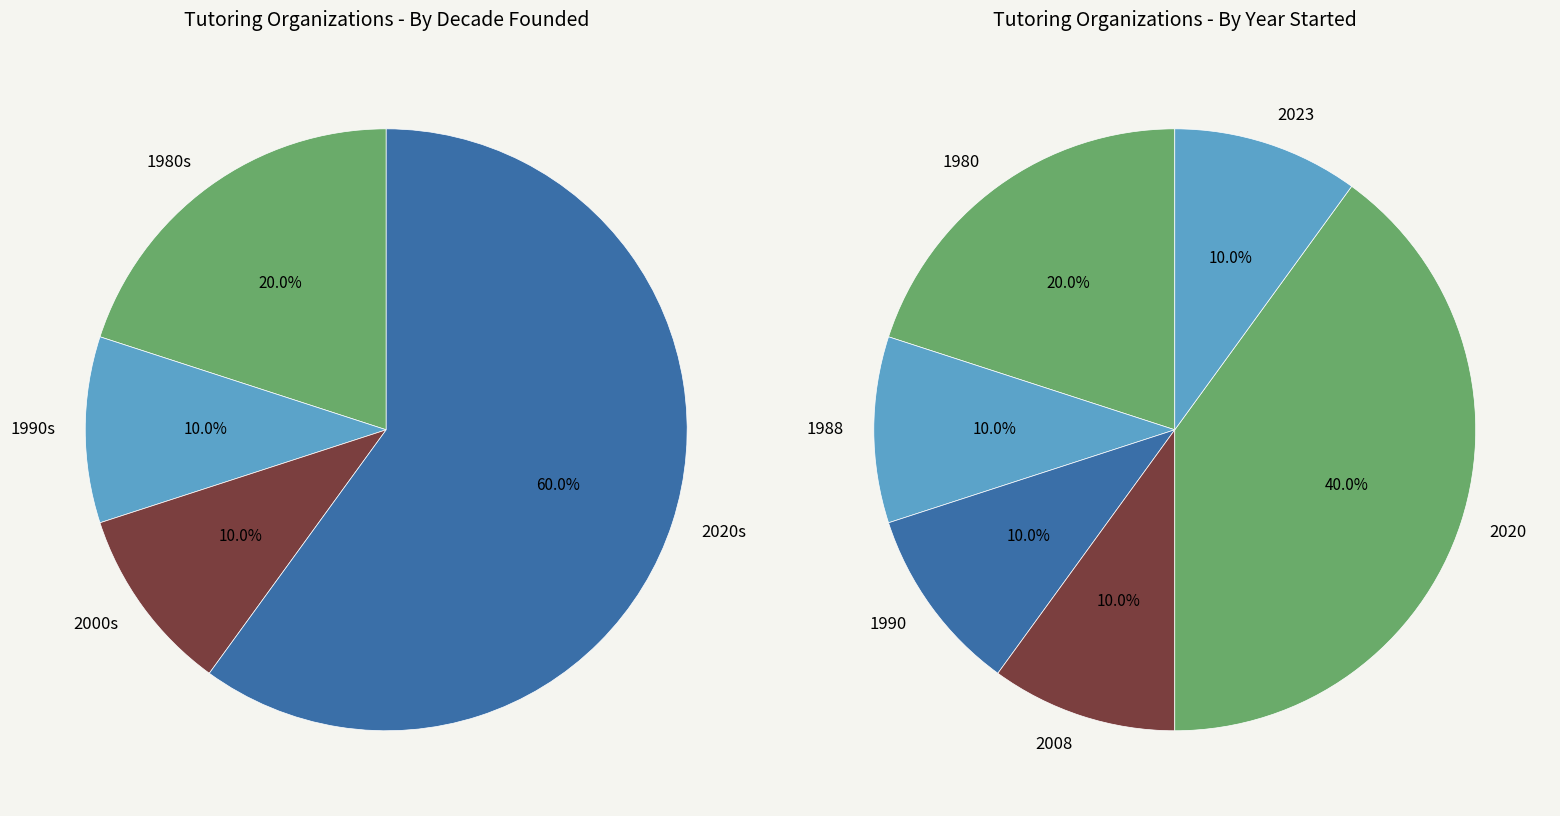

How many slices are in this pie chart?

10